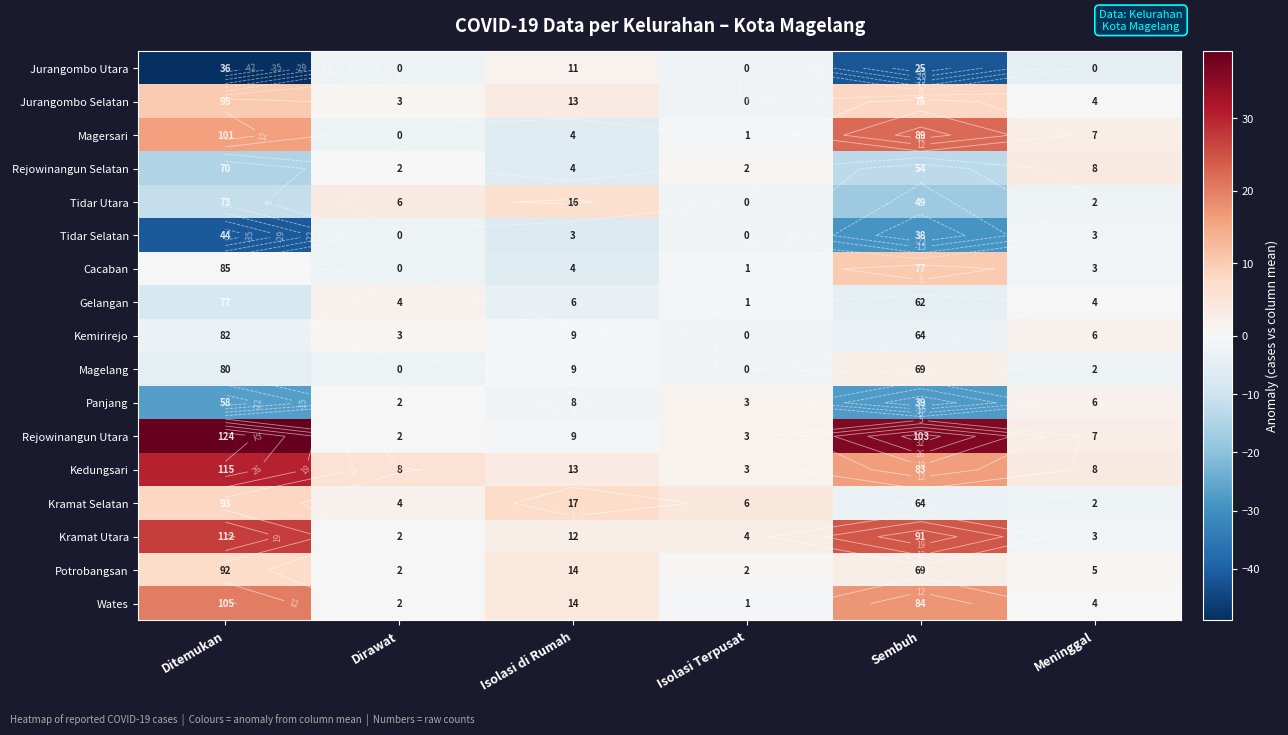

What is the difference between the highest and lowest values at Sembuh?

78.0